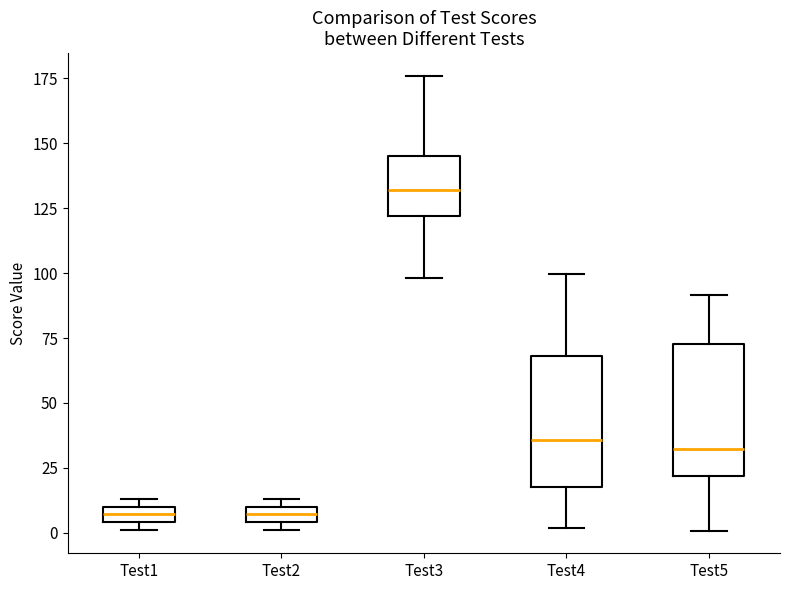

Where is the lower edge of the box for Test2 on the y-axis? The values are not printed on the chart, so give them approximately, as read against the axis.

5